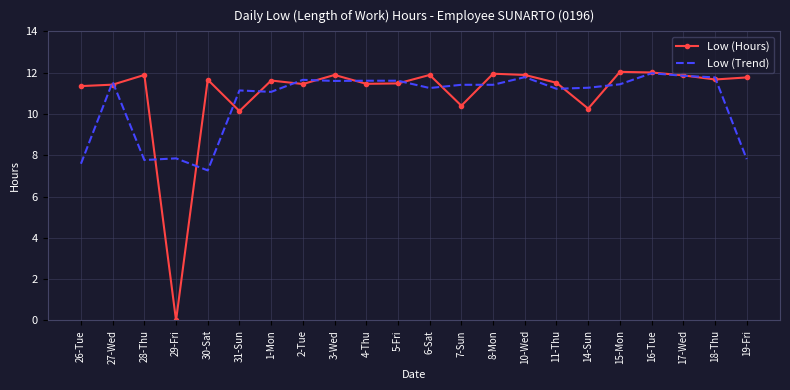

Which series ends up on top after the final intersection of Low (Hours) and Low (Trend)?

Low (Hours)